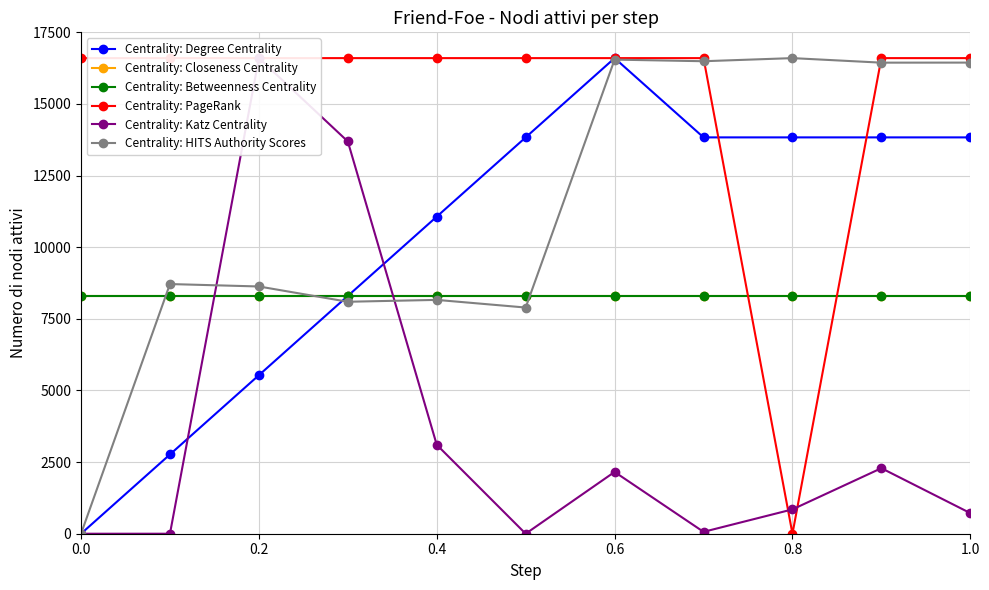

How many values in Centrality: HITS Authority Scores are above zero?

10